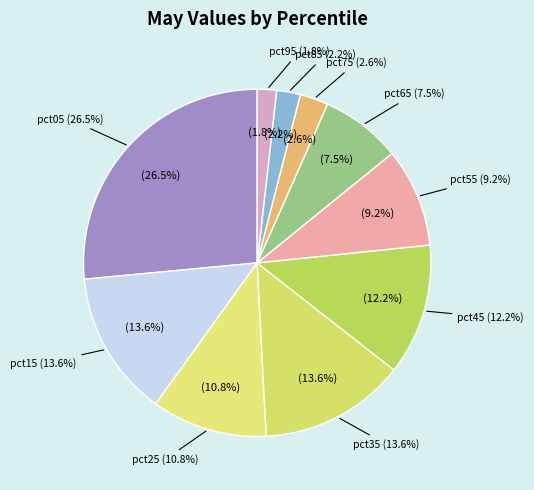

What percentage is the pct05 slice, to the nearest percent?

26%